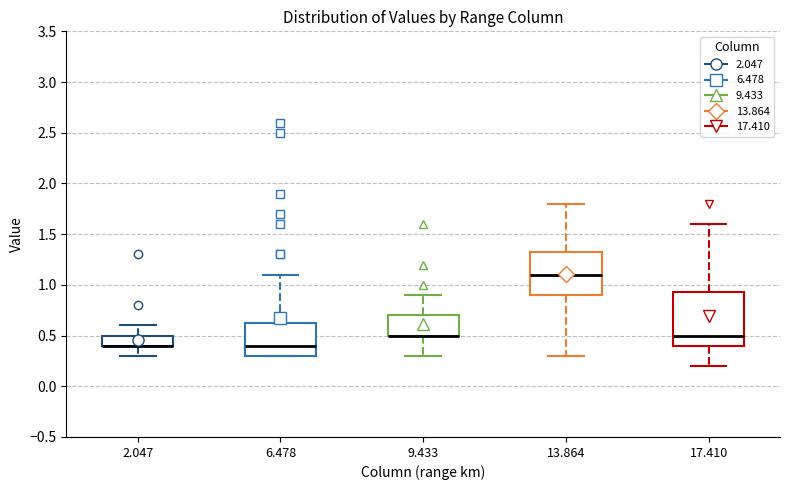

Reading left to right, read every box against the y-axis: the position of its median line, the range the box covers, and the ends of its whiskers. The values are not printed on the chart, so give them approximately, as read against the axis.

2.047: median 0.40 (drawn on the box's lower edge), box 0.40 to 0.50, whiskers 0.30 to 0.60
6.478: median 0.40, box 0.30 to 0.65, whiskers 0.30 to 1.10
9.433: median 0.50 (drawn on the box's lower edge), box 0.50 to 0.70, whiskers 0.30 to 0.90
13.864: median 1.10, box 0.90 to 1.35, whiskers 0.30 to 1.80
17.410: median 0.50, box 0.40 to 0.95, whiskers 0.20 to 1.60